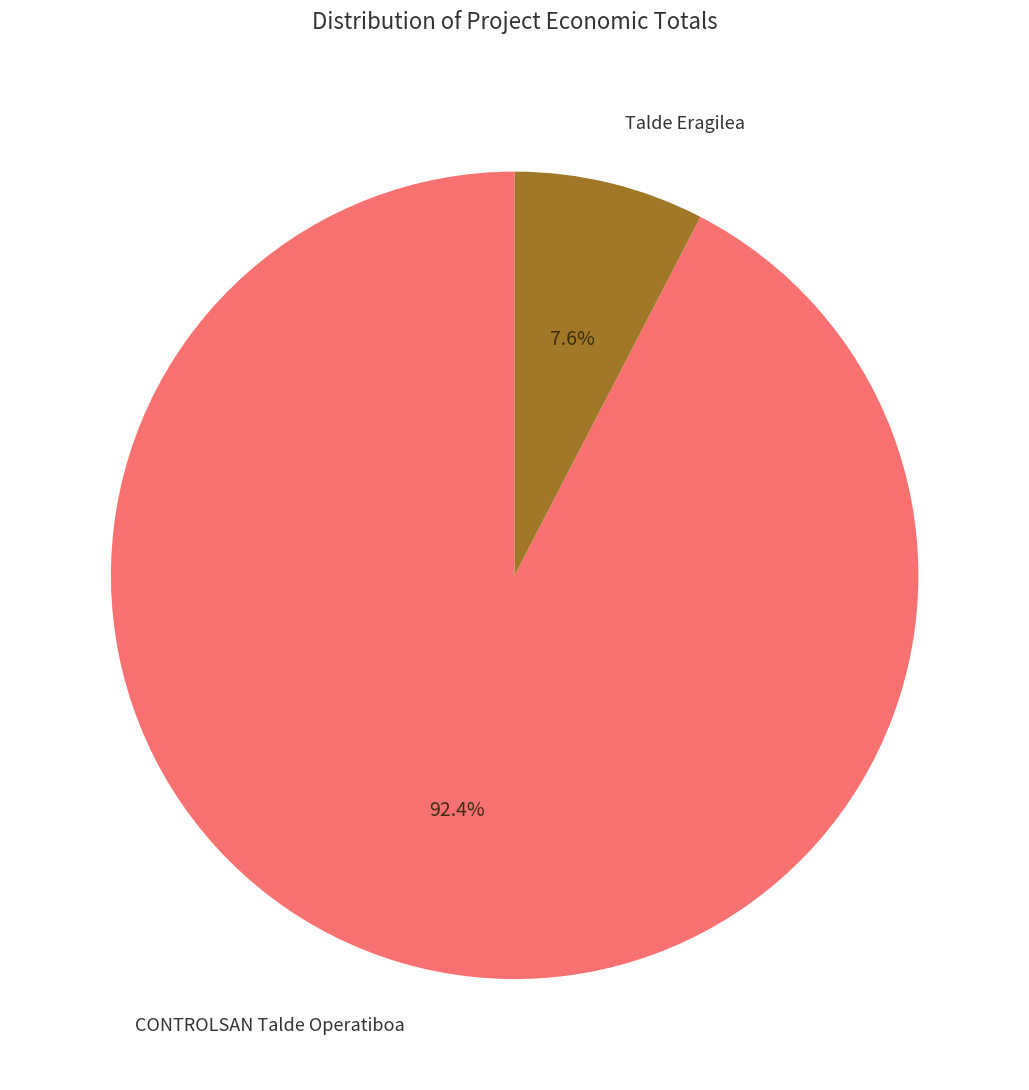

Which has a higher value, Talde Eragilea or CONTROLSAN Talde Operatiboa?

CONTROLSAN Talde Operatiboa